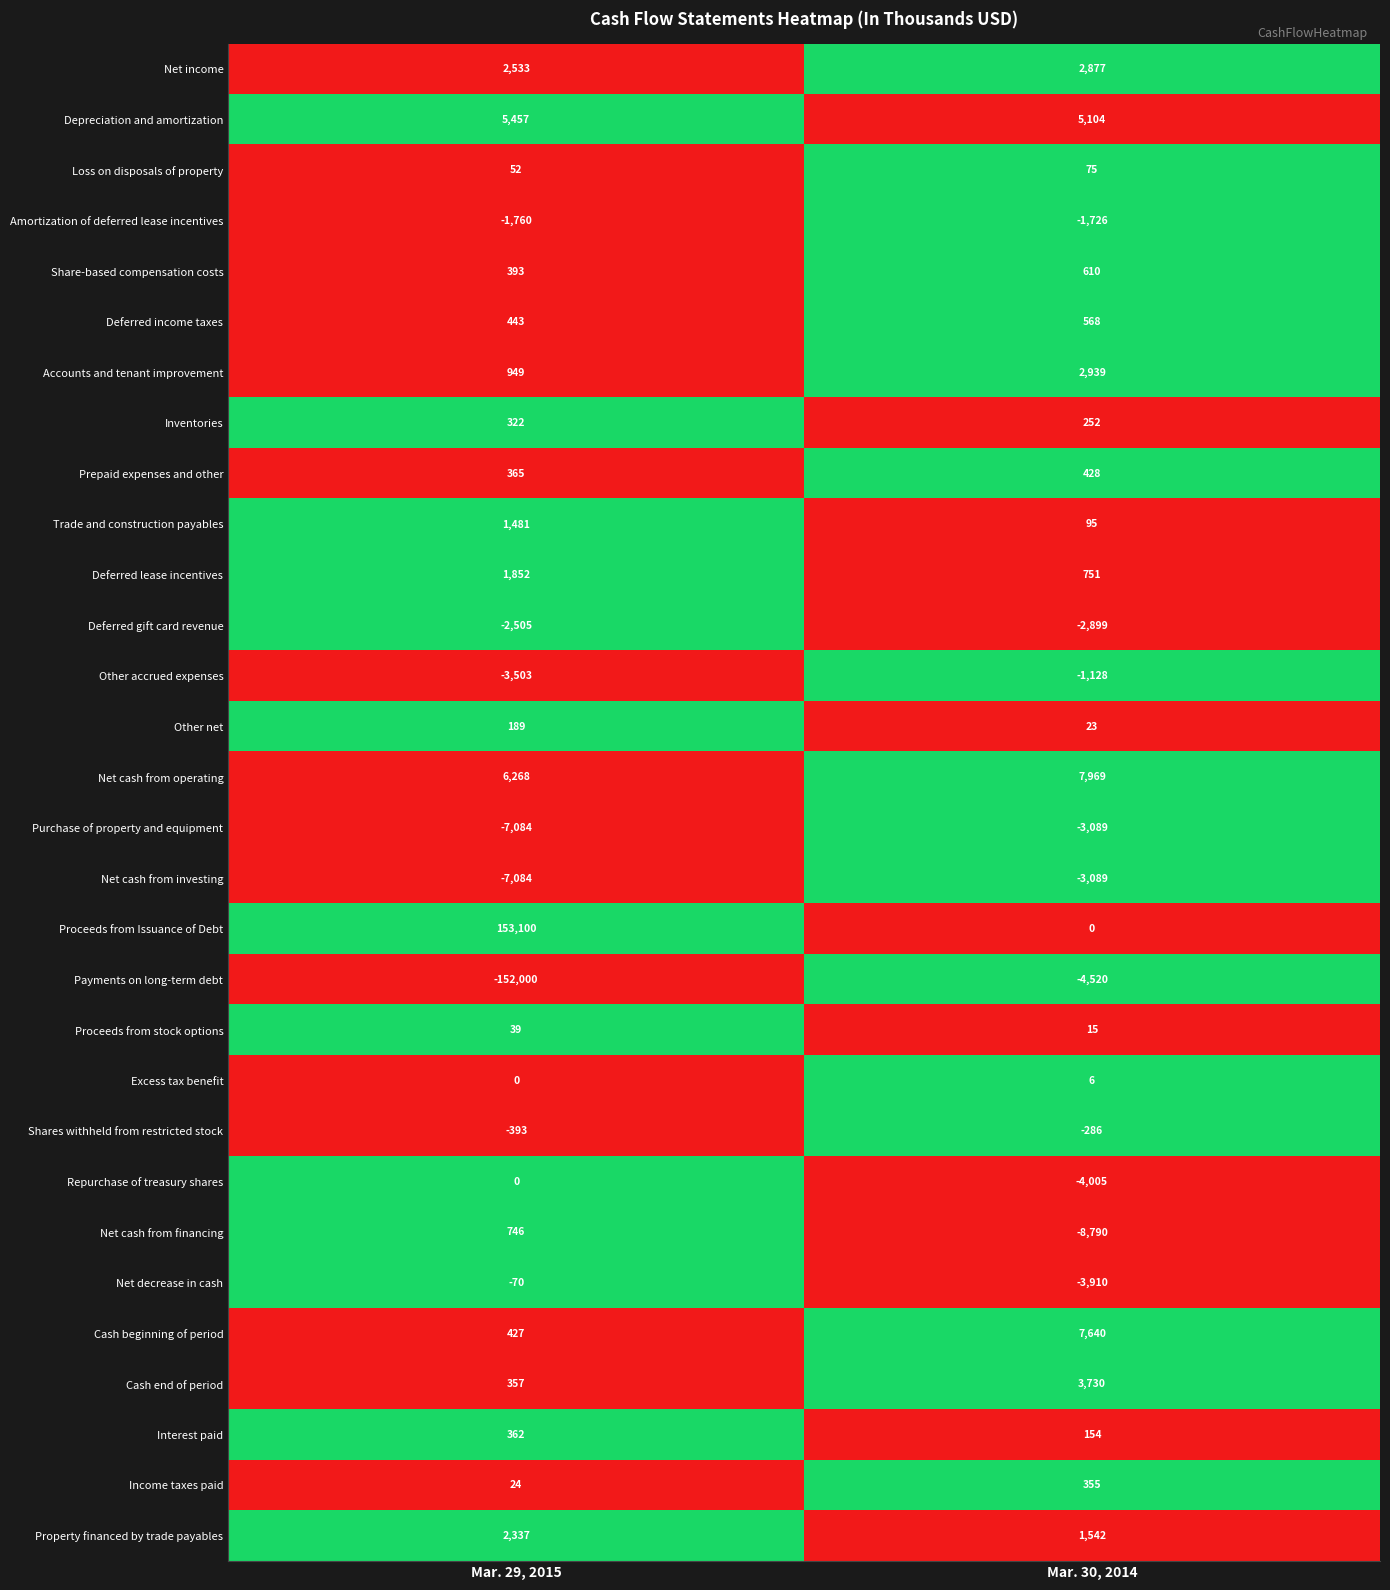

What is the sum of all Deferred gift card revenue values?

-5404